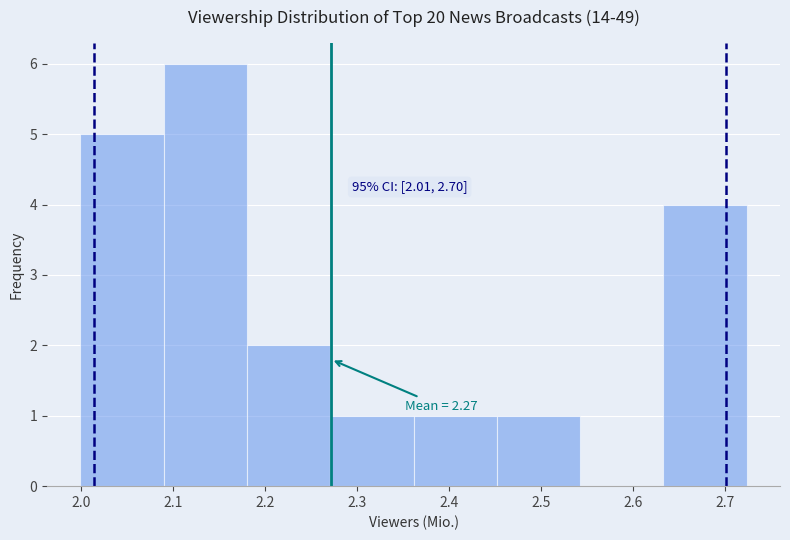

Which range on the x-axis has the tallest bar?

2.09 to 2.18